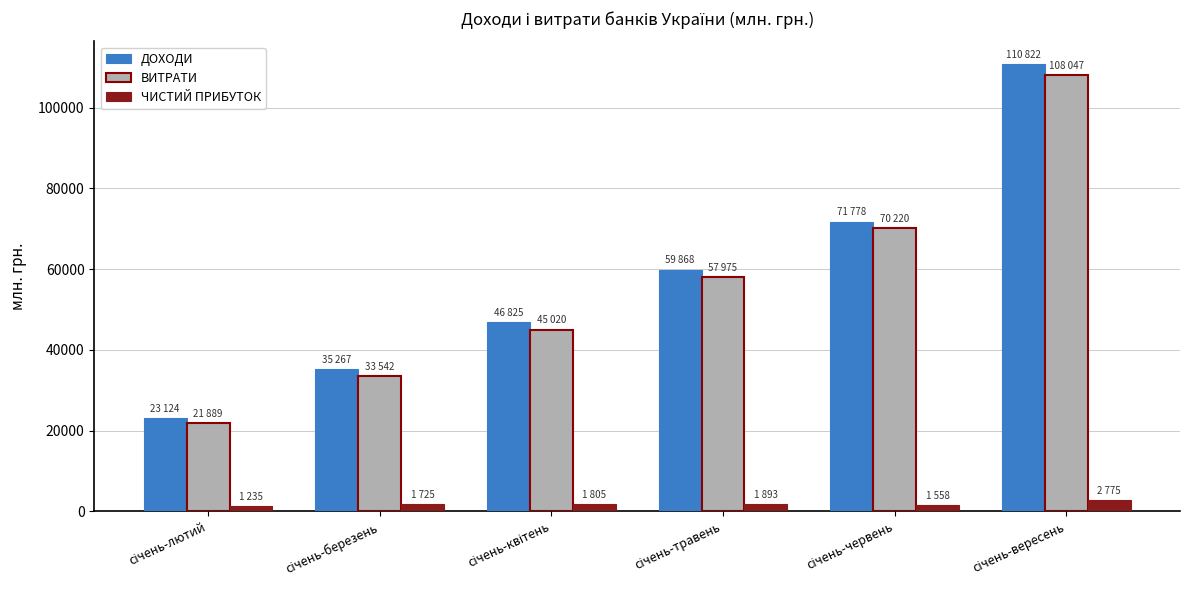

What is the difference between the second highest and second lowest values in the ДОХОДИ series?

36511